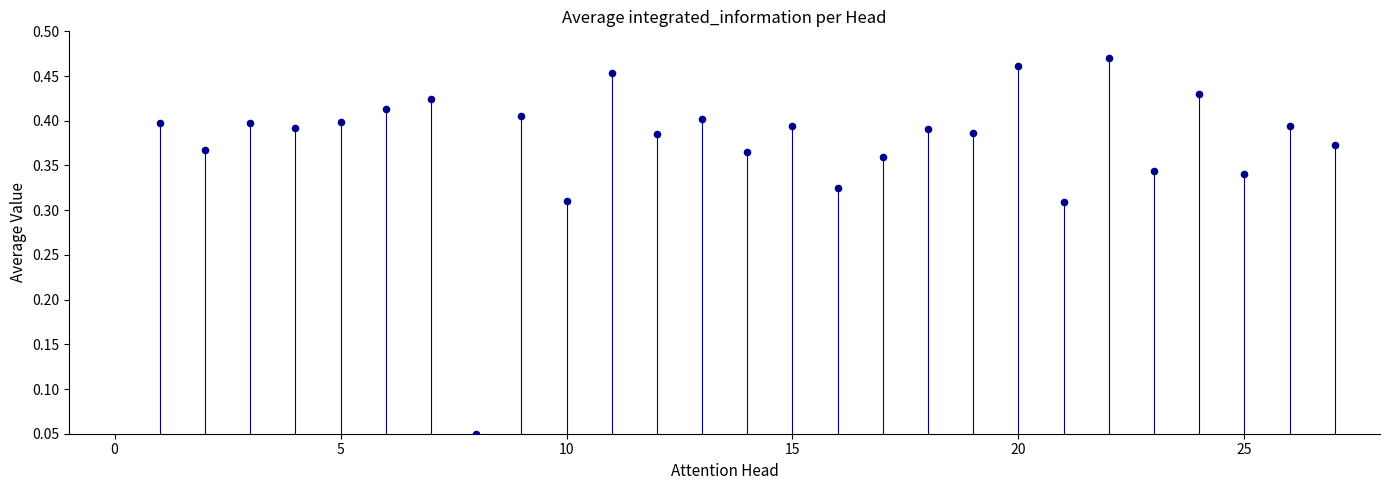

What is the range of X values (max minus min)?

26.0